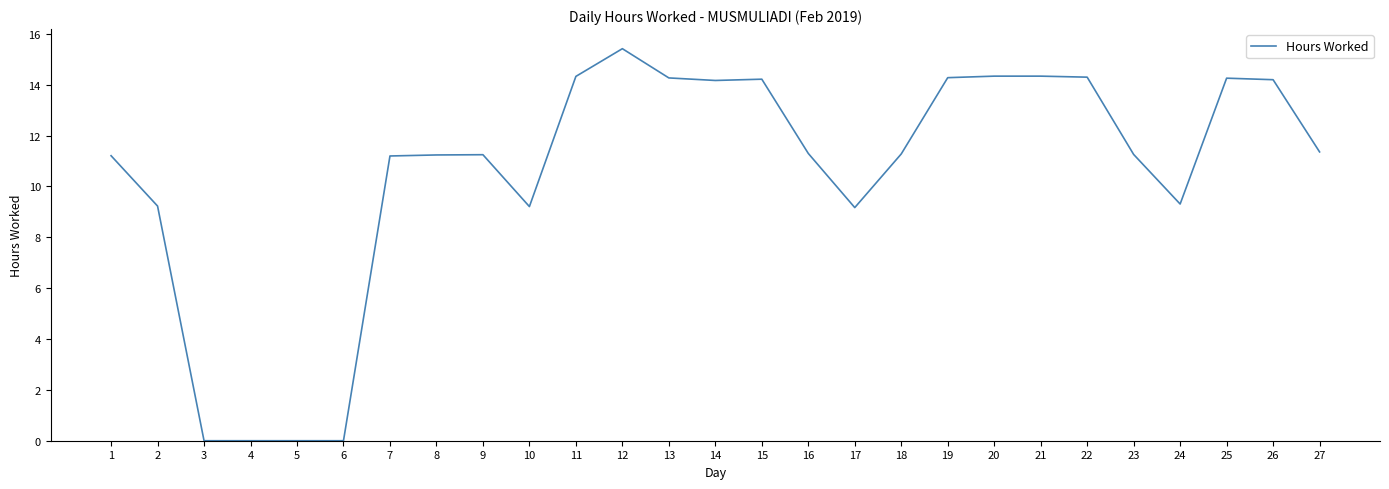

What is the greatest value displayed?

15.4